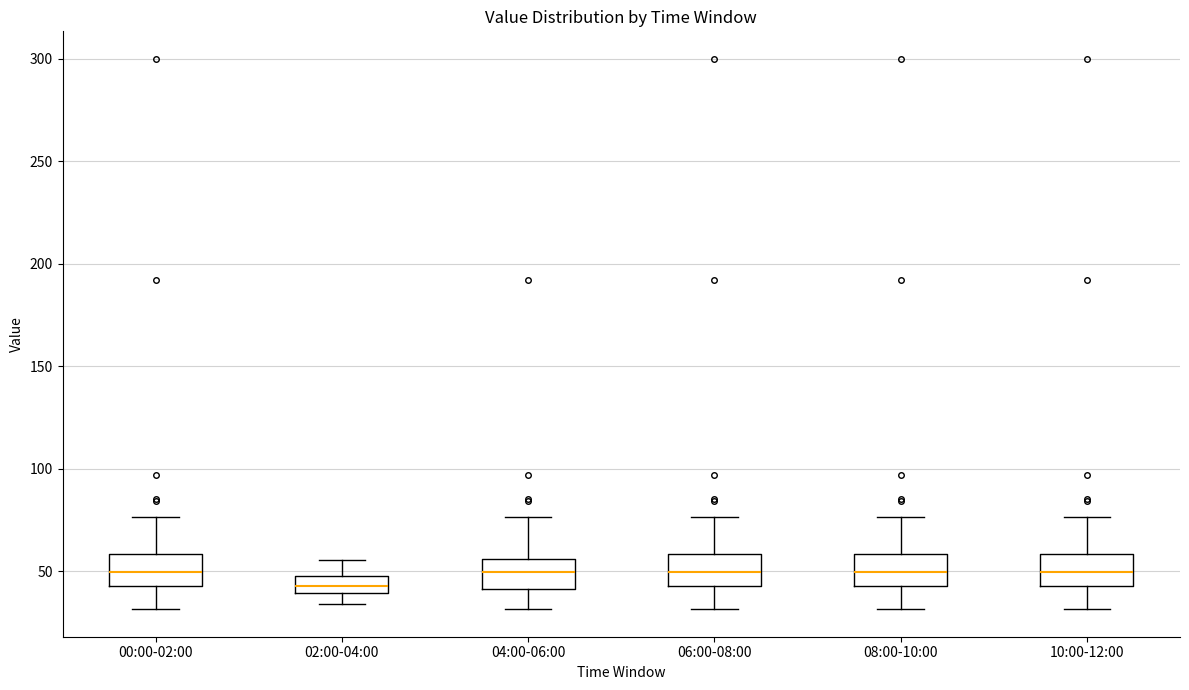

Which box's median line is the lowest?

02:00-04:00